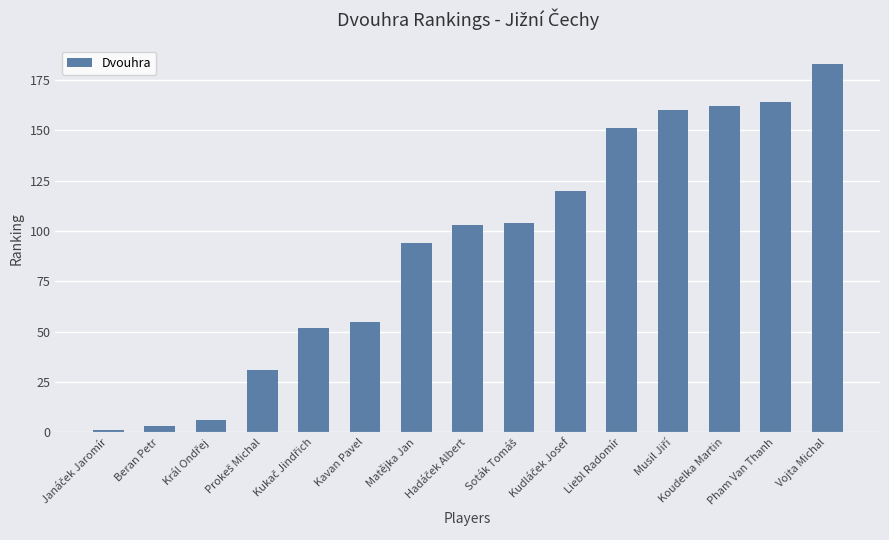

What is the maximum value shown in the chart?

183